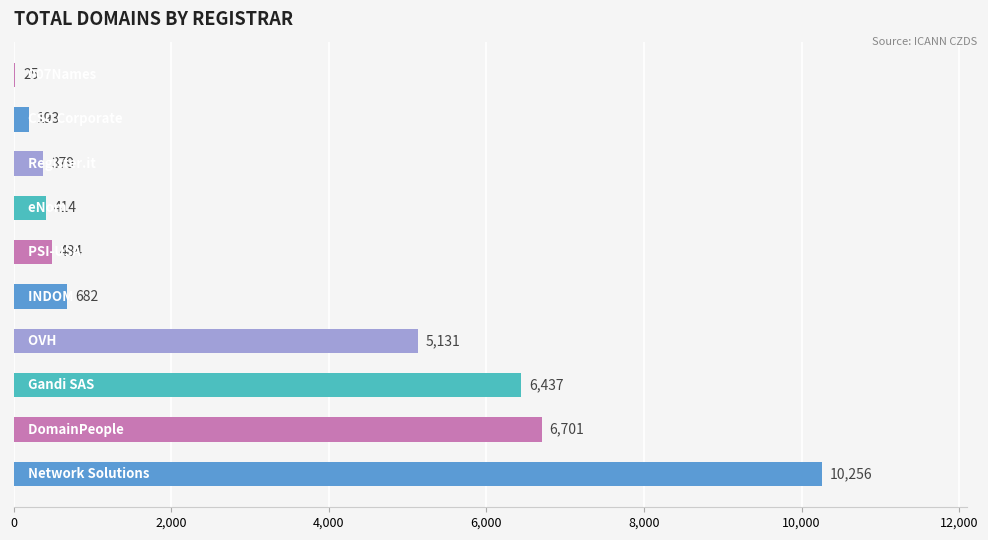

What is the sum of all values?

30702